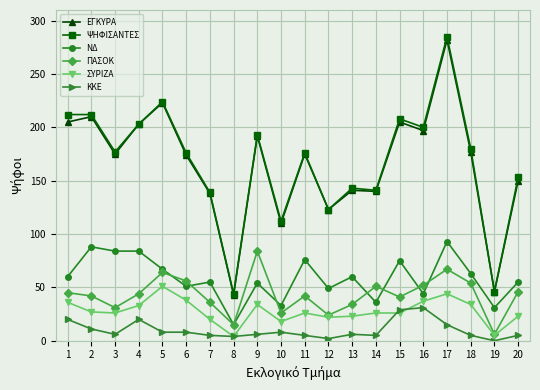

What is the greatest value displayed?

285